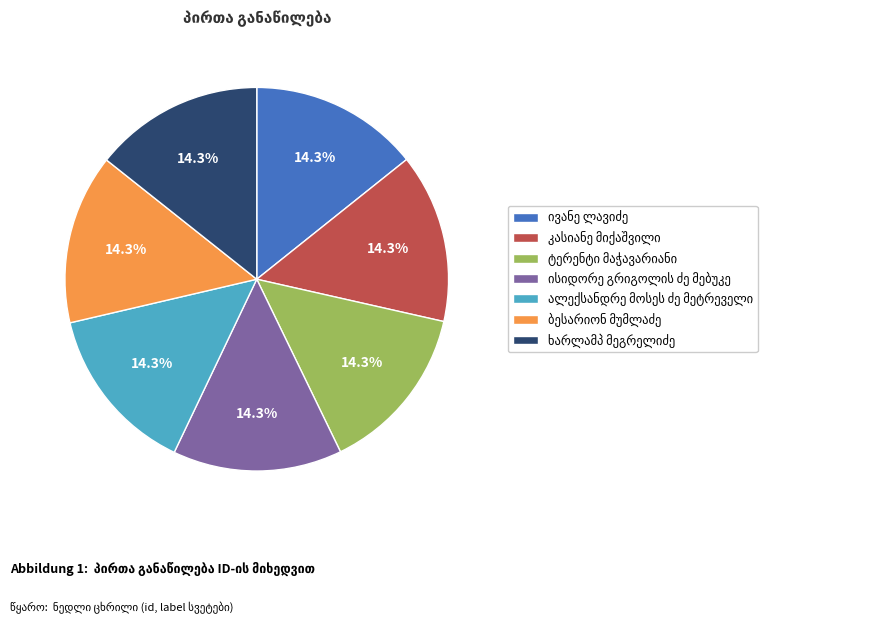

Is there a majority slice in this chart?

No